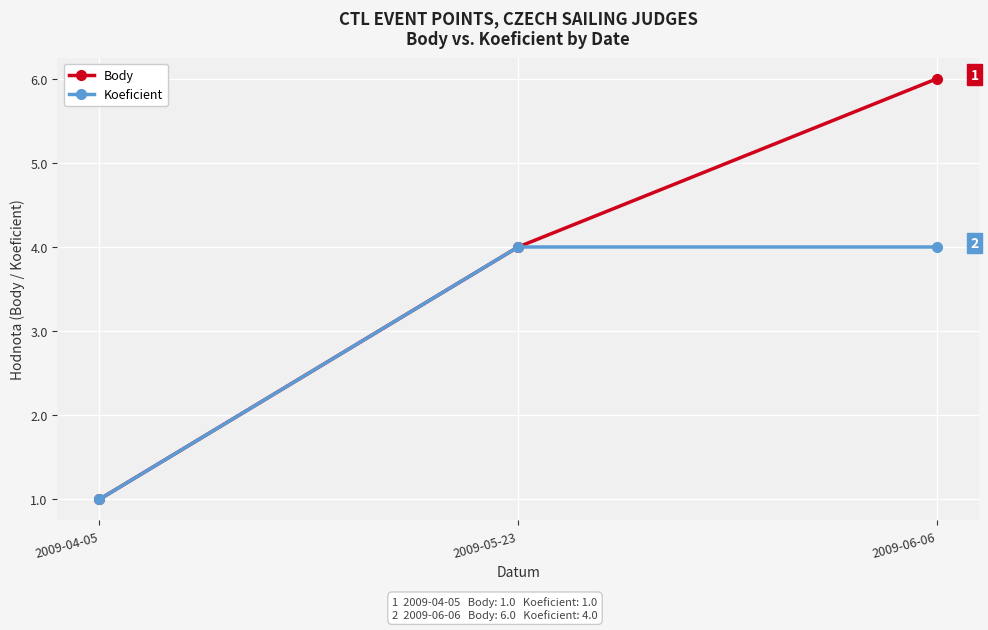

How many values in the Body series are below 4?

1